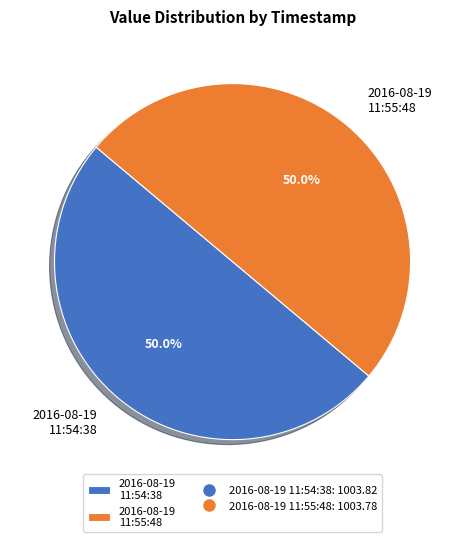

What percentage do 2016-08-19 11:54:38 and 2016-08-19 11:55:48 together represent?

100.0%